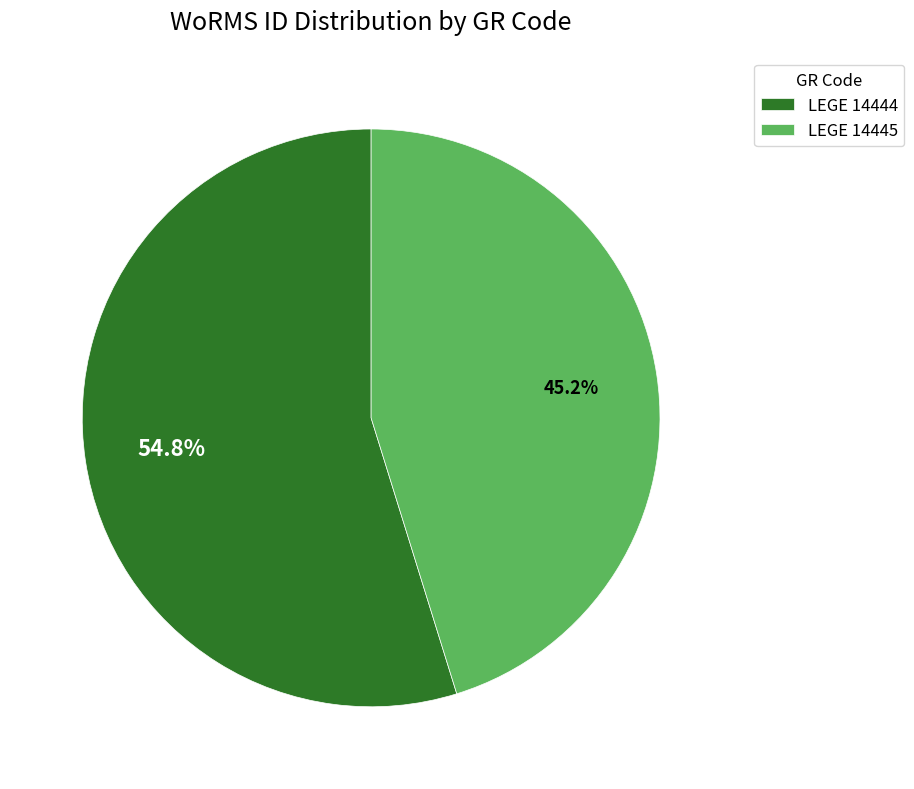

Combined, do LEGE 14445 and LEGE 14444 account for over 50%?

Yes